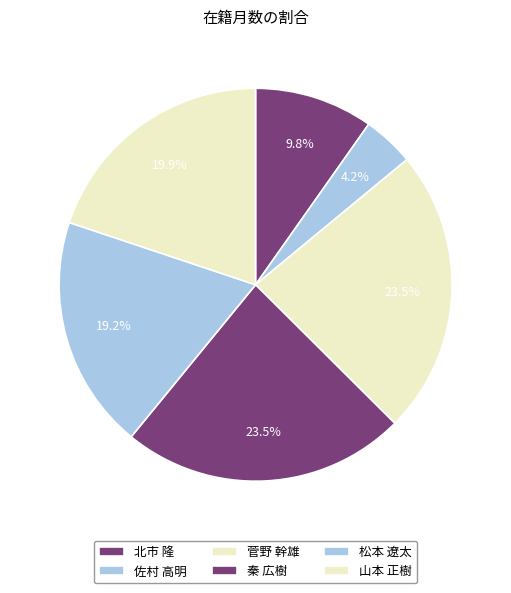

True or false: 秦 広樹 accounts for 23% of the total.

True